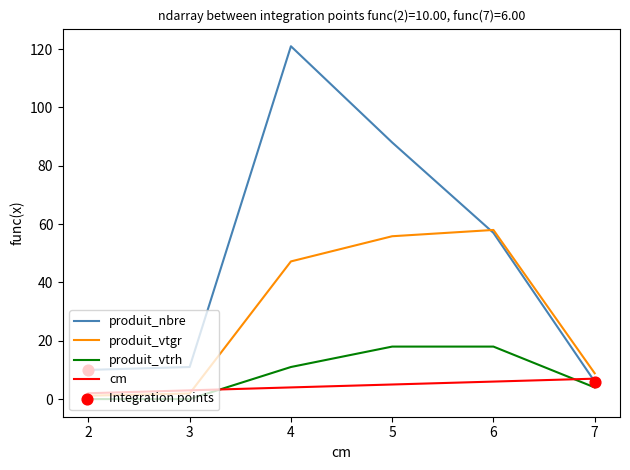

What is the total value across all series at 4?

183.2